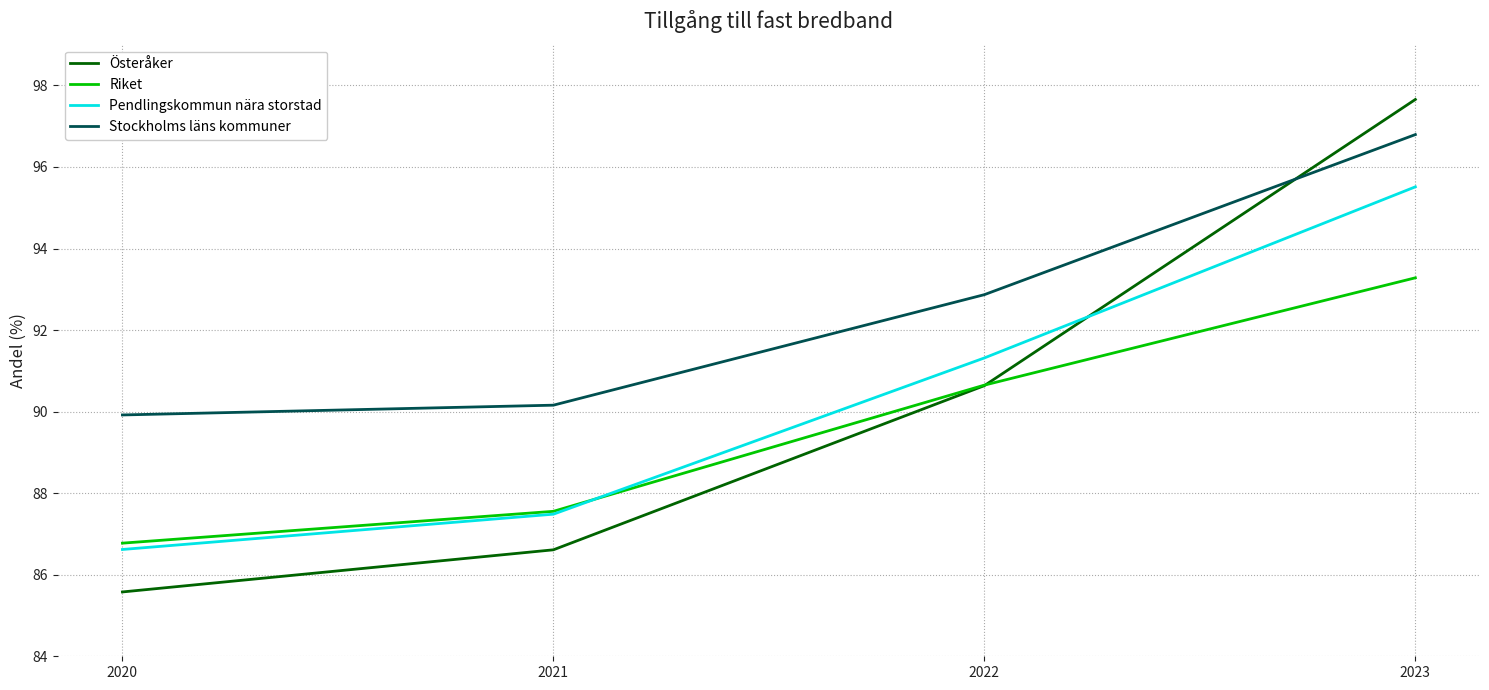

How many lines are shown in the chart?

4